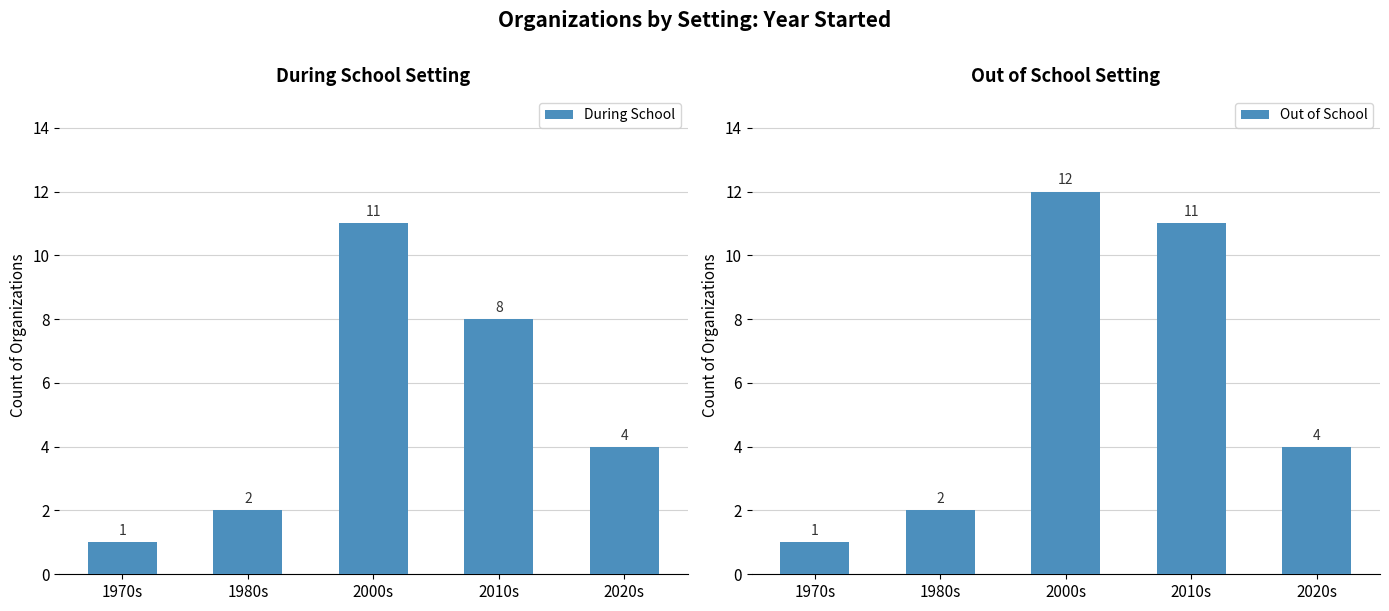

At how many categories does at least one series exceed 2?

3